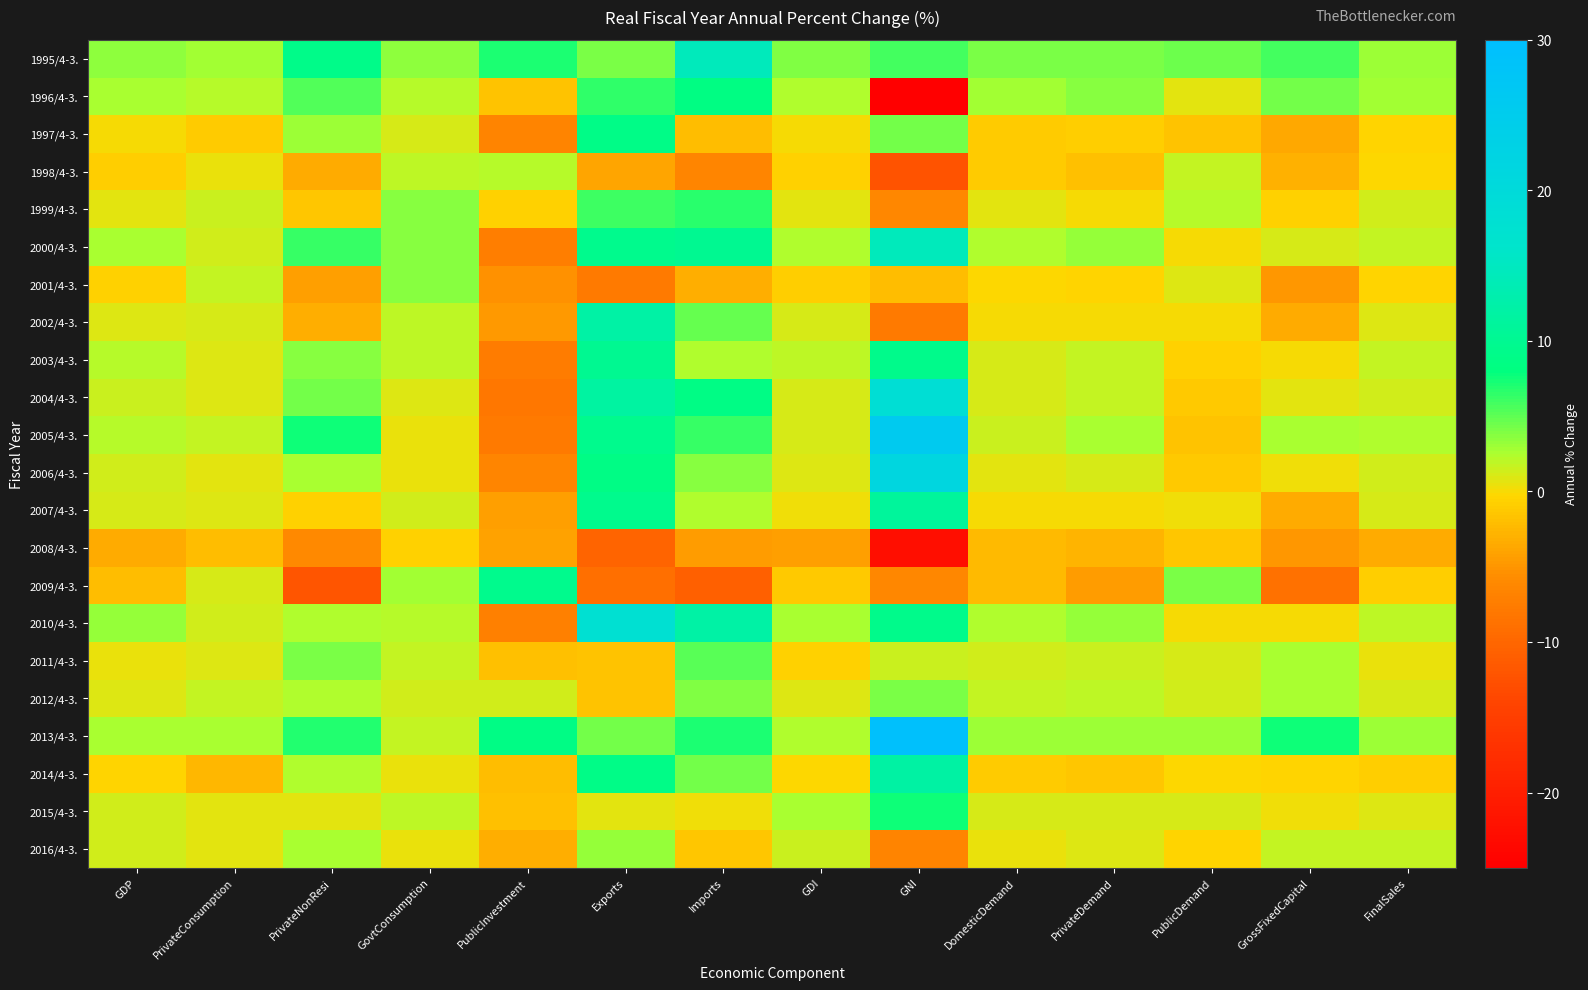

Reading right to left, extract all data points from this chart.

1995/4-3.: FinalSales=3.1	GrossFixedCapital=5.8	PublicDemand=4.6	PrivateDemand=4.1	DomesticDemand=4.2	GNI=5.9	GDI=3.8	Imports=14.4	Exports=4.2	PublicInvestment=7.1	GovtConsumption=3.4	PrivateNonResi=9.0	PrivateConsumption=2.8	GDP=3.5
1996/4-3.: FinalSales=2.8	GrossFixedCapital=4.4	PublicDemand=0.6	PrivateDemand=3.6	DomesticDemand=2.9	GNI=-25.0	GDI=2.3	Imports=8.5	Exports=6.5	PublicInvestment=-1.6	GovtConsumption=2.1	PrivateNonResi=5.5	PrivateConsumption=2.2	GDP=2.7
1997/4-3.: FinalSales=-0.4	GrossFixedCapital=-3.6	PublicDemand=-1.7	PrivateDemand=-0.8	DomesticDemand=-1.0	GNI=4.4	GDI=0.0	Imports=-2.1	Exports=8.9	PublicInvestment=-6.6	GovtConsumption=1.1	PrivateNonResi=3.0	PrivateConsumption=-1.0	GDP=0.0
1998/4-3.: FinalSales=-0.1	GrossFixedCapital=-2.9	PublicDemand=1.8	PrivateDemand=-1.9	DomesticDemand=-1.0	GNI=-12.3	GDI=-0.6	Imports=-6.5	Exports=-3.8	PublicInvestment=2.2	GovtConsumption=1.9	PrivateNonResi=-3.5	PrivateConsumption=0.5	GDP=-0.8
1999/4-3.: FinalSales=1.3	GrossFixedCapital=-0.6	PublicDemand=2.2	PrivateDemand=0.1	DomesticDemand=0.6	GNI=-6.1	GDI=0.6	Imports=6.6	Exports=6.0	PublicInvestment=-0.6	GovtConsumption=3.6	PrivateNonResi=-1.5	PrivateConsumption=1.5	GDP=0.7
2000/4-3.: FinalSales=1.8	GrossFixedCapital=1.2	PublicDemand=0.0	PrivateDemand=3.2	DomesticDemand=2.4	GNI=14.4	GDI=2.4	Imports=10.0	Exports=9.5	PublicInvestment=-7.3	GovtConsumption=3.6	PrivateNonResi=6.3	PrivateConsumption=1.4	GDP=2.5
2001/4-3.: FinalSales=-0.3	GrossFixedCapital=-4.9	PublicDemand=0.8	PrivateDemand=-0.4	DomesticDemand=-0.1	GNI=-2.1	GDI=-0.8	Imports=-3.3	Exports=-7.7	PublicInvestment=-5.4	GovtConsumption=3.7	PrivateNonResi=-4.2	PrivateConsumption=1.7	GDP=-0.6
2002/4-3.: FinalSales=0.9	GrossFixedCapital=-3.4	PublicDemand=0.1	PrivateDemand=0.1	DomesticDemand=0.1	GNI=-7.6	GDI=1.0	Imports=4.7	Exports=12.1	PublicInvestment=-4.8	GovtConsumption=2.0	PrivateNonResi=-3.2	PrivateConsumption=1.2	GDP=0.9
2003/4-3.: FinalSales=1.7	GrossFixedCapital=-0.0	PublicDemand=-0.6	PrivateDemand=1.8	DomesticDemand=1.2	GNI=9.2	GDI=2.0	Imports=2.3	Exports=9.9	PublicInvestment=-7.4	GovtConsumption=2.0	PrivateNonResi=3.6	PrivateConsumption=0.9	GDP=2.1
2004/4-3.: FinalSales=1.4	GrossFixedCapital=0.7	PublicDemand=-1.3	PrivateDemand=1.8	DomesticDemand=1.0	GNI=18.5	GDI=1.2	Imports=8.7	Exports=11.7	PublicInvestment=-8.2	GovtConsumption=0.9	PrivateNonResi=4.3	PrivateConsumption=0.9	GDP=1.5
2005/4-3.: FinalSales=2.3	GrossFixedCapital=2.7	PublicDemand=-1.6	PrivateDemand=2.6	DomesticDemand=1.6	GNI=25.9	GDI=1.2	Imports=6.2	Exports=9.5	PublicInvestment=-7.8	GovtConsumption=0.4	PrivateNonResi=7.6	PrivateConsumption=1.8	GDP=2.1
2006/4-3.: FinalSales=1.4	GrossFixedCapital=0.3	PublicDemand=-1.2	PrivateDemand=1.2	DomesticDemand=0.6	GNI=21.4	GDI=0.8	Imports=3.6	Exports=8.7	PublicInvestment=-6.4	GovtConsumption=0.4	PrivateNonResi=2.6	PrivateConsumption=0.7	GDP=1.4
2007/4-3.: FinalSales=1.0	GrossFixedCapital=-3.4	PublicDemand=0.2	PrivateDemand=-0.0	DomesticDemand=0.0	GNI=11.0	GDI=0.3	Imports=2.4	Exports=9.5	PublicInvestment=-4.2	GovtConsumption=1.3	PrivateNonResi=-0.7	PrivateConsumption=0.8	GDP=1.2
2008/4-3.: FinalSales=-3.5	GrossFixedCapital=-5.0	PublicDemand=-1.4	PrivateDemand=-2.8	DomesticDemand=-2.4	GNI=-22.6	GDI=-4.2	Imports=-4.4	Exports=-10.2	PublicInvestment=-4.1	GovtConsumption=-0.6	PrivateNonResi=-6.0	PrivateConsumption=-2.1	GDP=-3.5
2009/4-3.: FinalSales=-0.8	GrossFixedCapital=-8.7	PublicDemand=4.1	PrivateDemand=-4.5	DomesticDemand=-2.4	GNI=-6.2	GDI=-1.2	Imports=-10.7	Exports=-9.0	PublicInvestment=9.4	GovtConsumption=2.8	PrivateNonResi=-11.9	PrivateConsumption=1.0	GDP=-2.2
2010/4-3.: FinalSales=2.0	GrossFixedCapital=-0.0	PublicDemand=0.1	PrivateDemand=3.2	DomesticDemand=2.4	GNI=9.2	GDI=2.5	Imports=12.1	Exports=17.9	PublicInvestment=-7.1	GovtConsumption=2.1	PrivateNonResi=2.3	PrivateConsumption=1.3	GDP=3.2
2011/4-3.: FinalSales=0.4	GrossFixedCapital=2.7	PublicDemand=1.1	PrivateDemand=1.5	DomesticDemand=1.4	GNI=1.5	GDI=-0.7	Imports=5.2	Exports=-1.6	PublicInvestment=-1.9	GovtConsumption=1.7	PrivateNonResi=4.2	PrivateConsumption=0.8	GDP=0.5
2012/4-3.: FinalSales=1.0	GrossFixedCapital=2.5	PublicDemand=1.3	PrivateDemand=1.9	DomesticDemand=1.7	GNI=4.2	GDI=0.9	Imports=3.8	Exports=-1.6	PublicInvestment=1.3	GovtConsumption=1.3	PrivateNonResi=2.4	PrivateConsumption=1.8	GDP=0.9
2013/4-3.: FinalSales=3.1	GrossFixedCapital=7.5	PublicDemand=3.1	PrivateDemand=3.1	DomesticDemand=3.1	GNI=29.3	GDI=2.4	Imports=7.1	Exports=4.4	PublicInvestment=8.6	GovtConsumption=1.7	PrivateNonResi=7.0	PrivateConsumption=2.7	GDP=2.6
2014/4-3.: FinalSales=-0.9	GrossFixedCapital=-0.3	PublicDemand=-0.1	PrivateDemand=-1.4	DomesticDemand=-1.0	GNI=11.8	GDI=-0.1	Imports=4.3	Exports=8.8	PublicInvestment=-2.1	GovtConsumption=0.4	PrivateNonResi=2.4	PrivateConsumption=-2.6	GDP=-0.5
2015/4-3.: FinalSales=0.9	GrossFixedCapital=0.3	PublicDemand=1.2	PrivateDemand=1.2	DomesticDemand=1.2	GNI=7.6	GDI=2.7	Imports=0.2	Exports=0.7	PublicInvestment=-1.9	GovtConsumption=2.0	PrivateNonResi=0.6	PrivateConsumption=0.6	GDP=1.3
2016/4-3.: FinalSales=1.7	GrossFixedCapital=1.8	PublicDemand=-0.3	PrivateDemand=0.8	DomesticDemand=0.5	GNI=-6.7	GDI=1.6	Imports=-1.4	Exports=3.2	PublicInvestment=-3.2	GovtConsumption=0.4	PrivateNonResi=2.5	PrivateConsumption=0.7	GDP=1.3